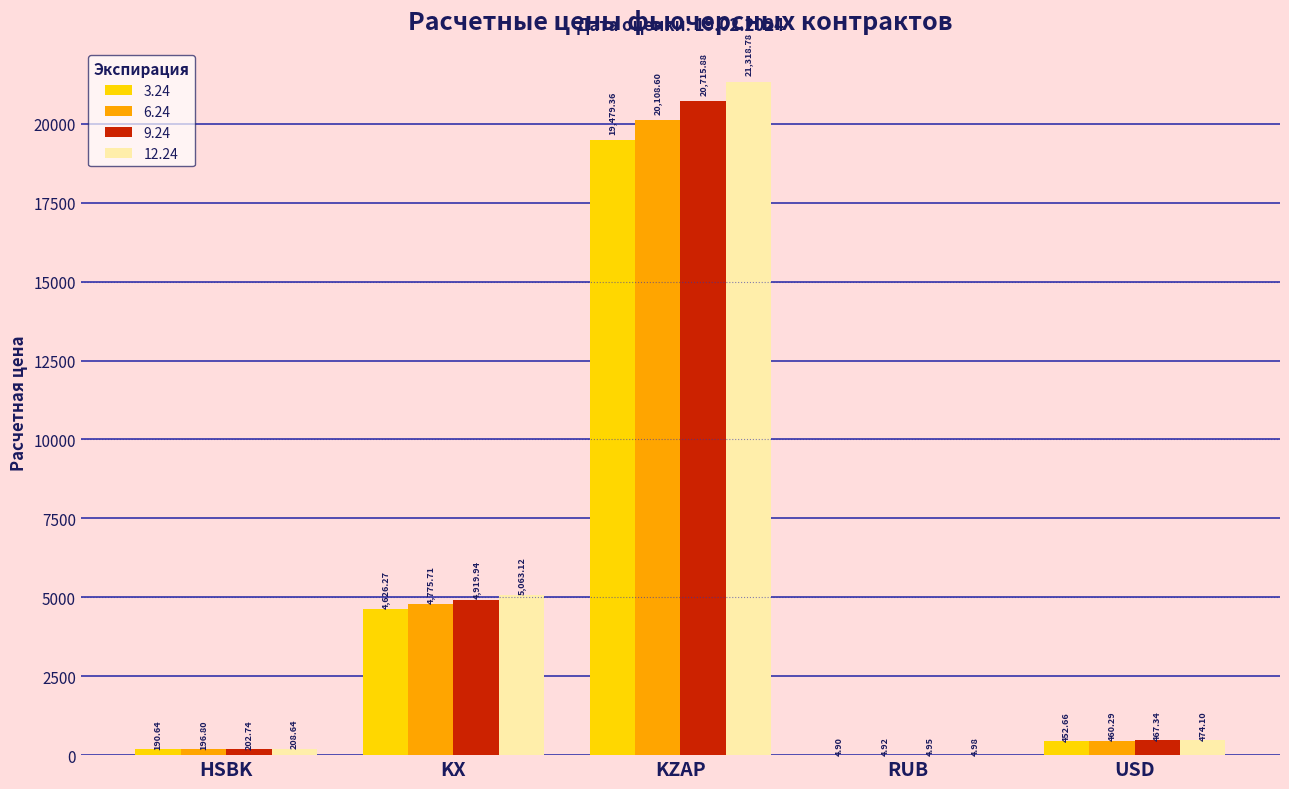

At which category is the sum across all series the highest?

KZAP